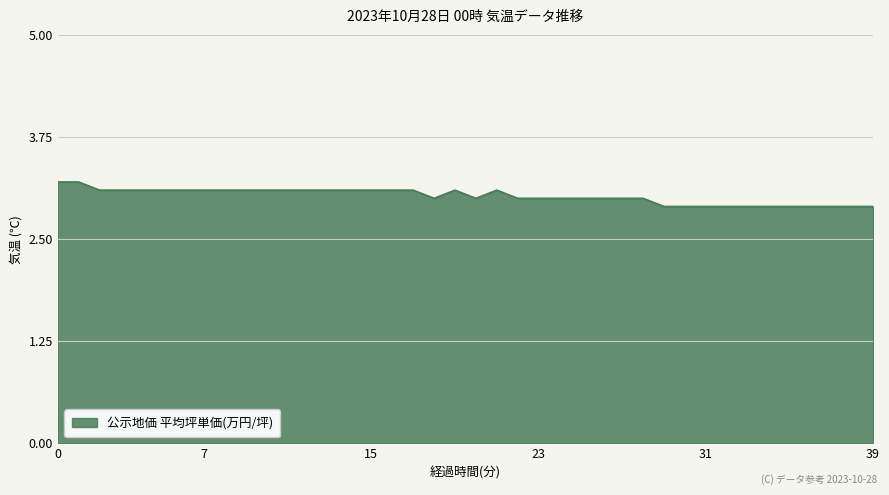

What is the difference between the maximum and minimum values?

0.3